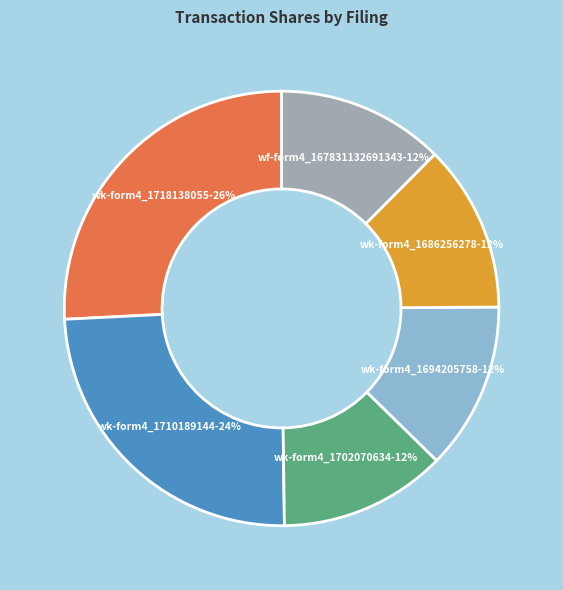

To the nearest percent, what is the average slice percentage?

17%